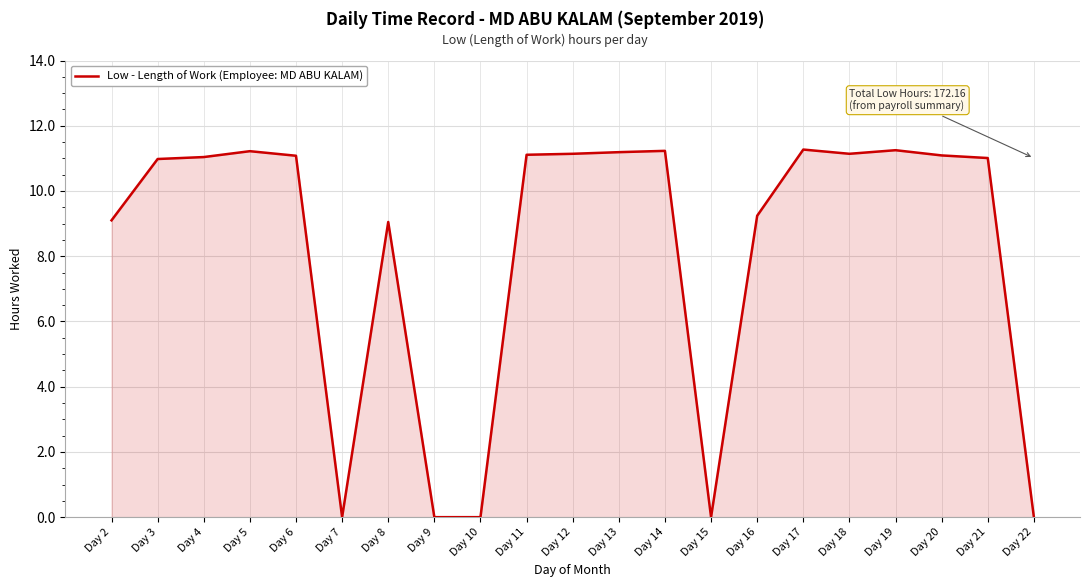

What is the difference between the maximum and minimum values?

11.3